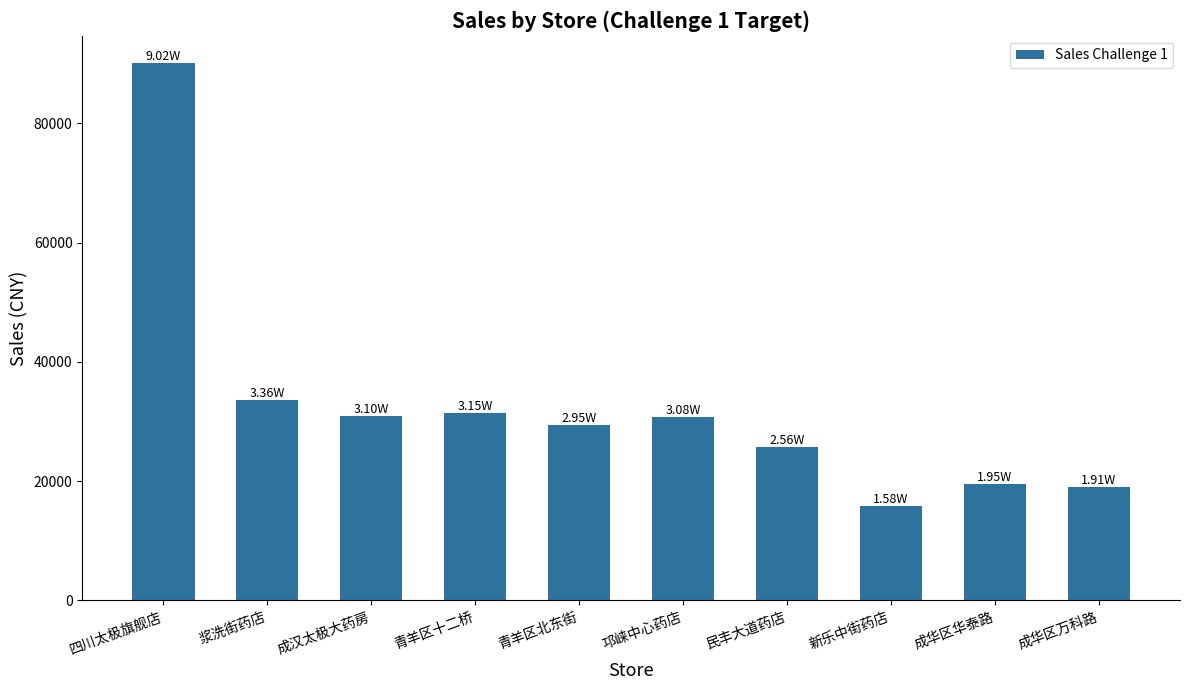

Which label corresponds to the smallest value in the chart?

新乐中街药店